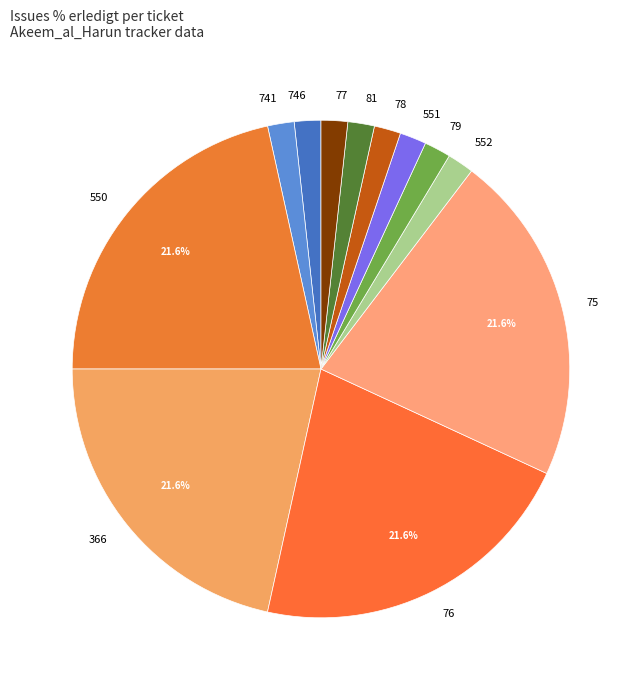

Does 77 represent more than half of the total?

No